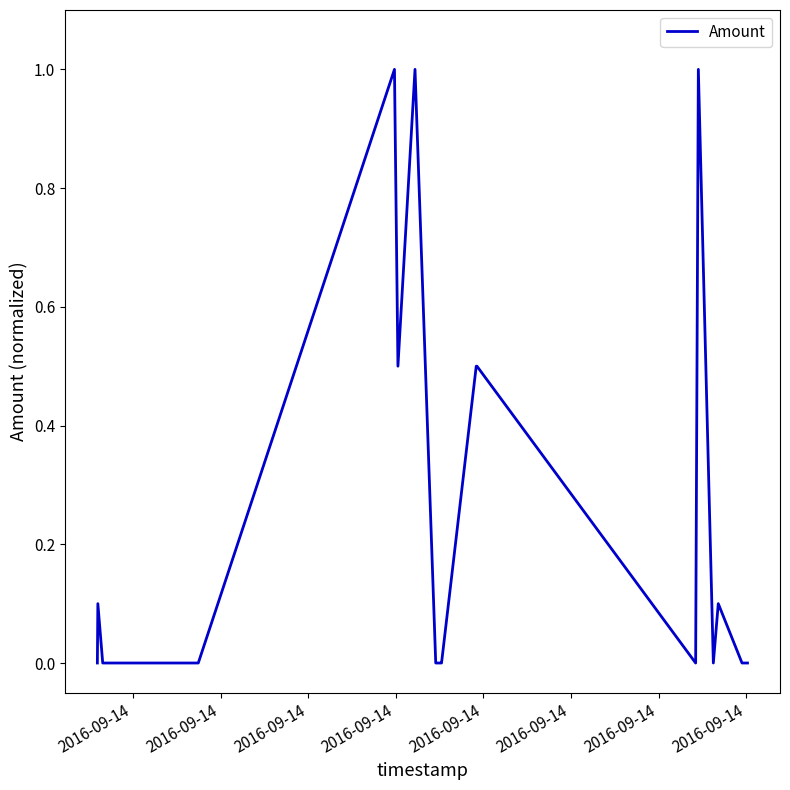

Count the number of categories in the chart.

20